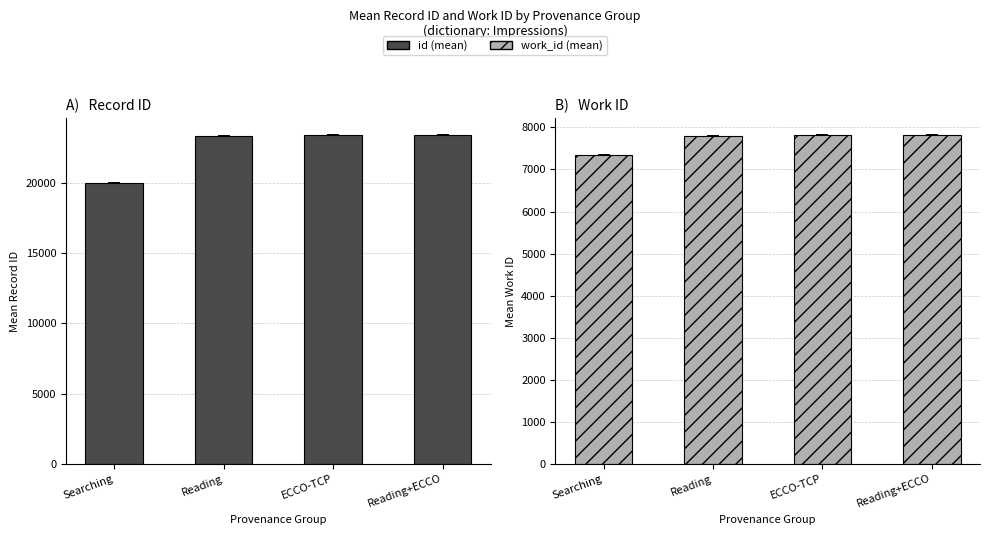

What is the label of the 3rd bar from the right?

Reading